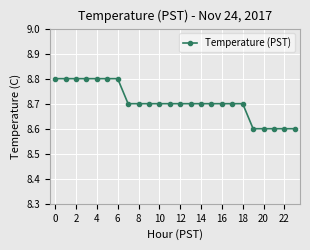

How many lines are shown in the chart?

1